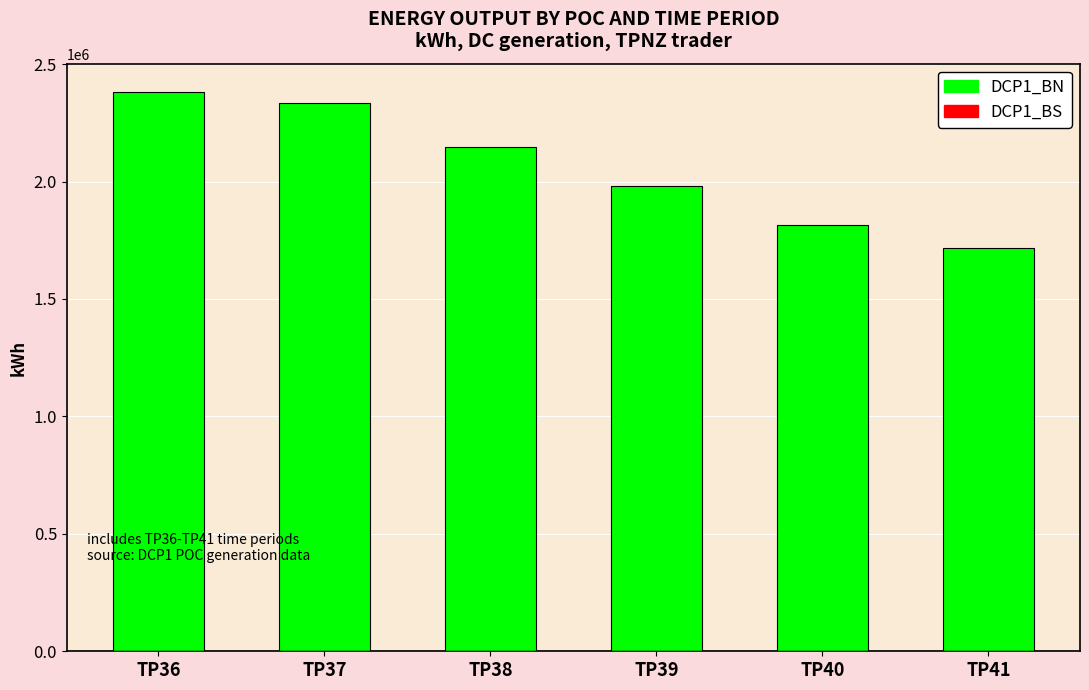

True or false: DCP1_BN has a value of 2335700 at TP37.

True